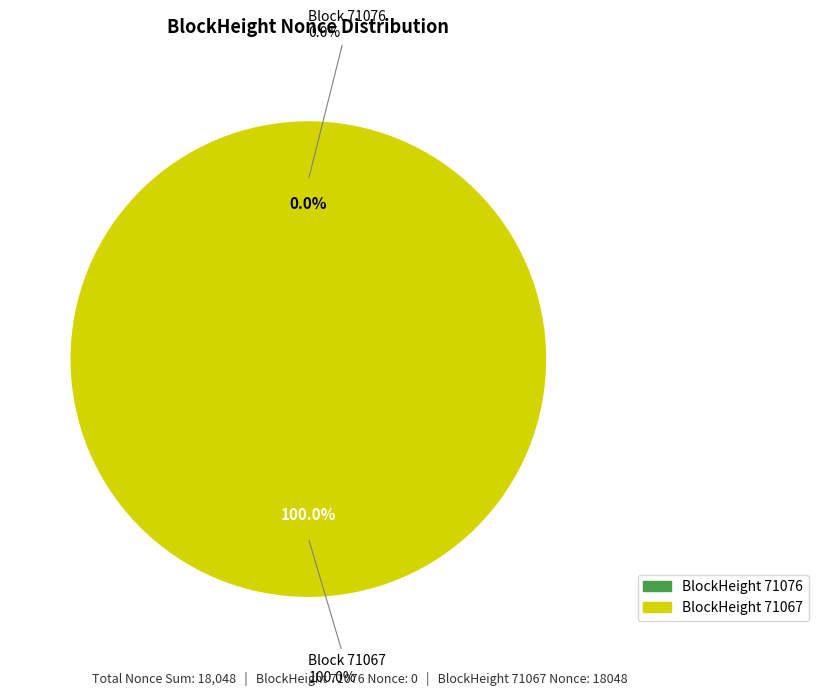

Is it true that 71067 is 100% of the pie?

True